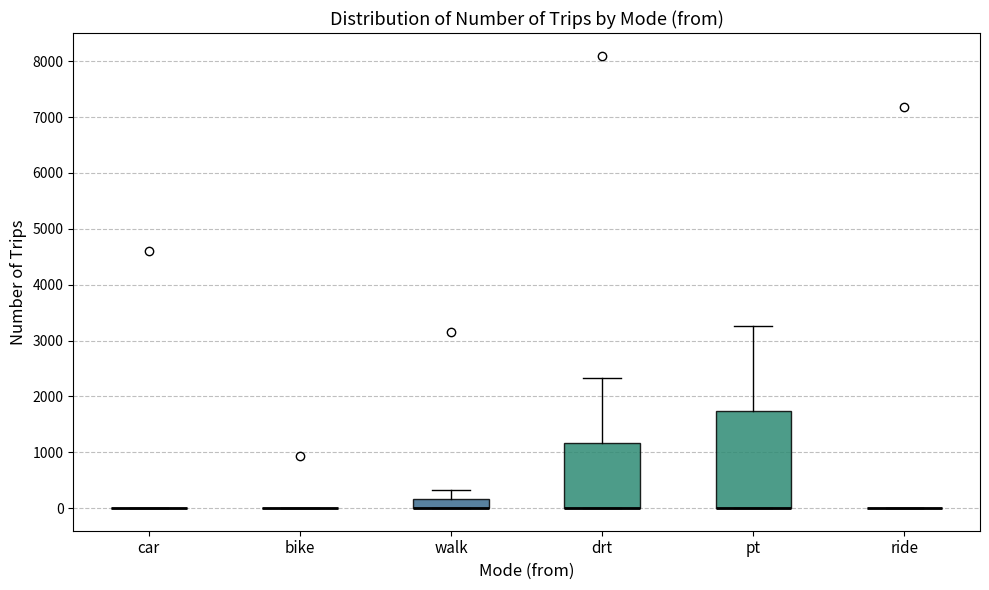

Reading left to right, read every box against the y-axis: the position of its median line, the range the box covers, and the ends of its whiskers. The values are not printed on the chart, so give them approximately, as read against the axis.

car: box collapsed to a line at 0, whiskers 0 to 0
bike: box collapsed to a line at 0, whiskers 0 to 0
walk: median 0 (drawn on the box's lower edge), box 0 to 200, whiskers 0 to 300
drt: median 0 (drawn on the box's lower edge), box 0 to 1200, whiskers 0 to 2300
pt: median 0 (drawn on the box's lower edge), box 0 to 1700, whiskers 0 to 3300
ride: box collapsed to a line at 0, whiskers 0 to 0